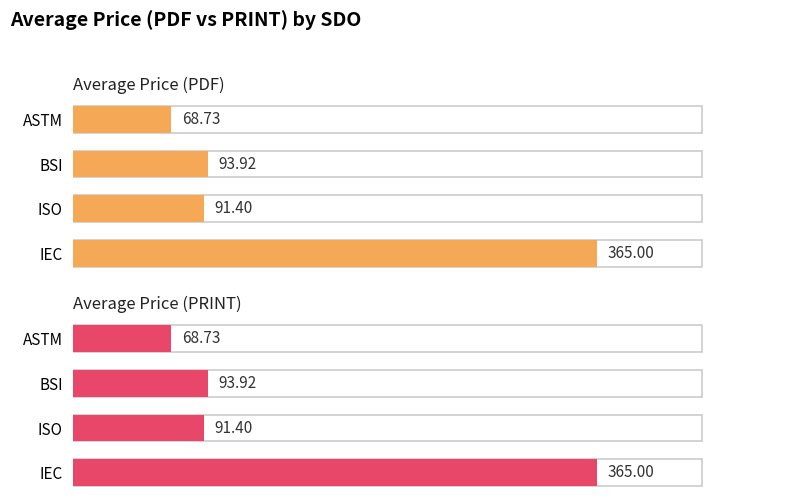

Reading left to right, what are all the values shown in this chart?

Average Price (PDF): 0=68.7	1=93.9	2=91.4	3=365.0
Average Price (PRINT): 0=68.7	1=93.9	2=91.4	3=365.0